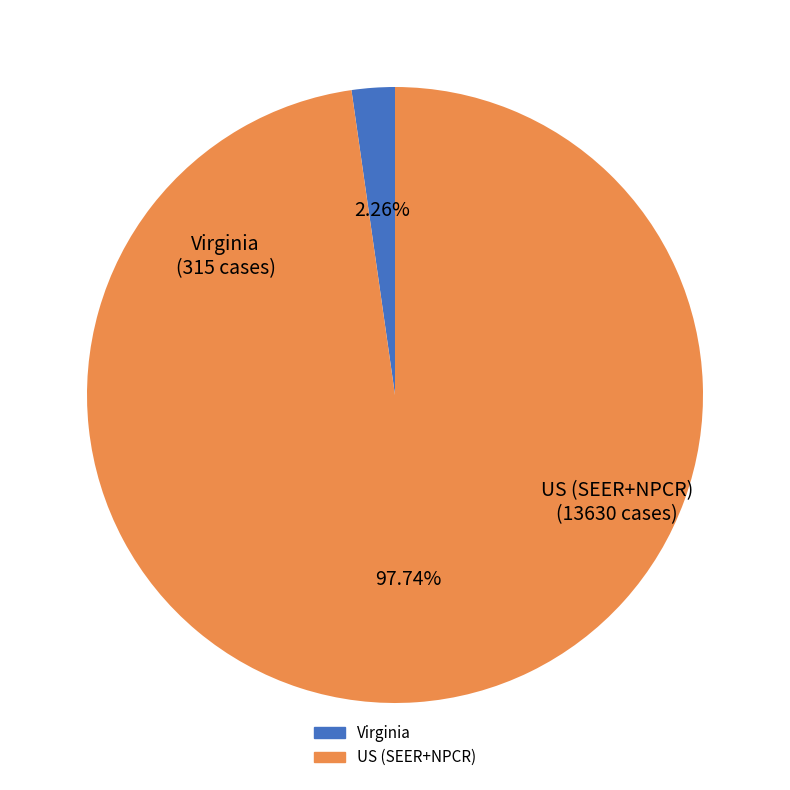

What portion of the pie excludes Virginia?

97.7%